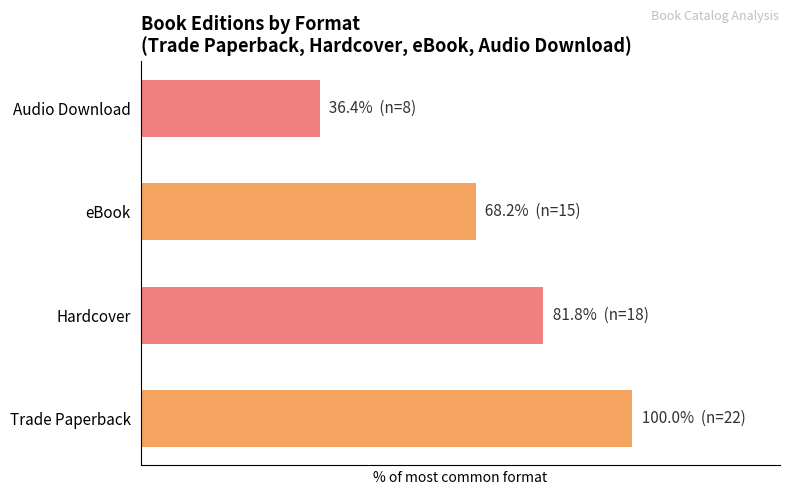

The chart shows a value of 132.0 at Hardcover. True or false?

False